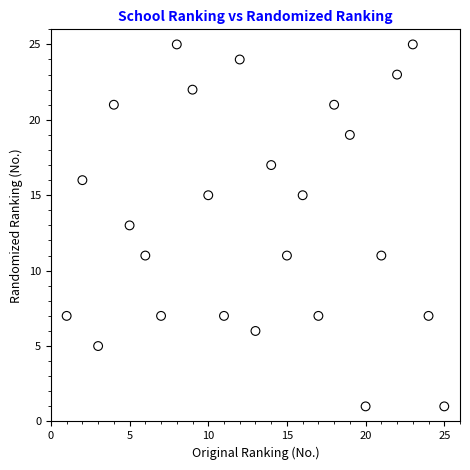

What is the range of X values (max minus min)?

24